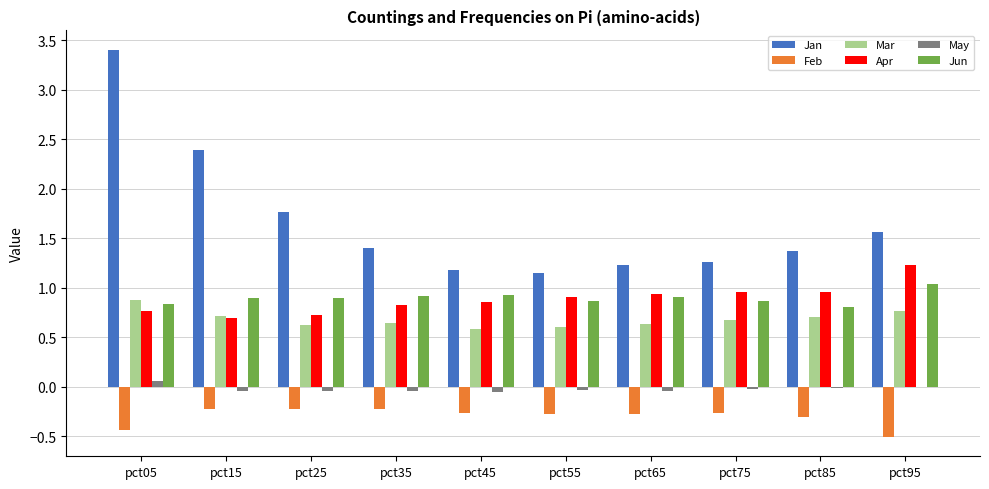

What is the approximate value of Jan at pct75?

1.3